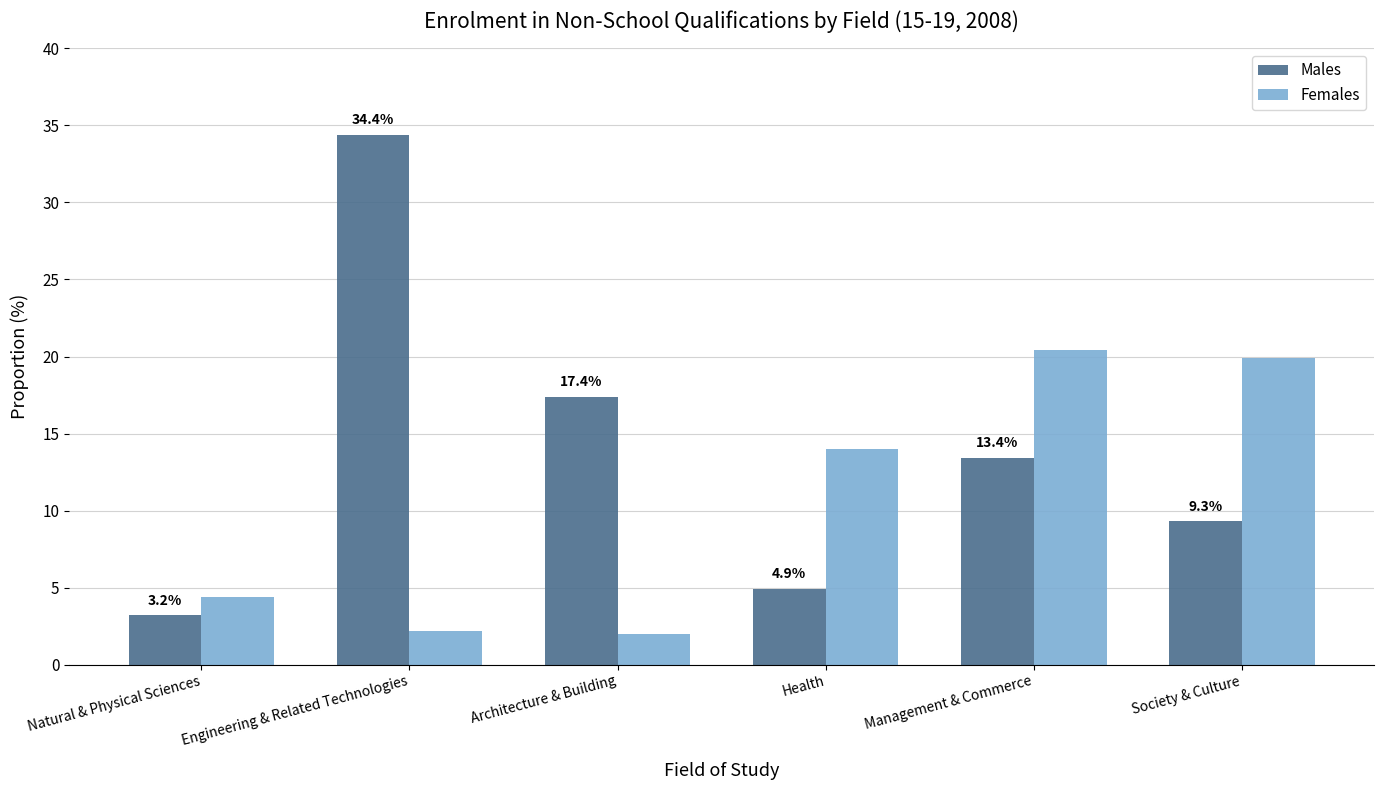

Which series has the widest spread of values?

Males